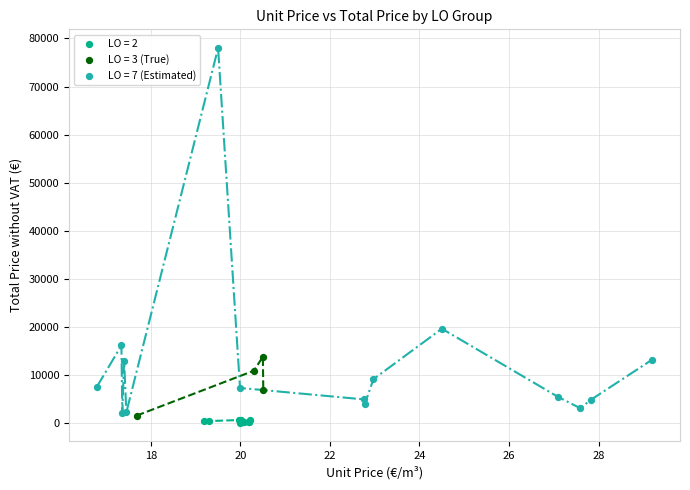

Which series reaches the maximum Y coordinate?

LO = 7 (Estimated)